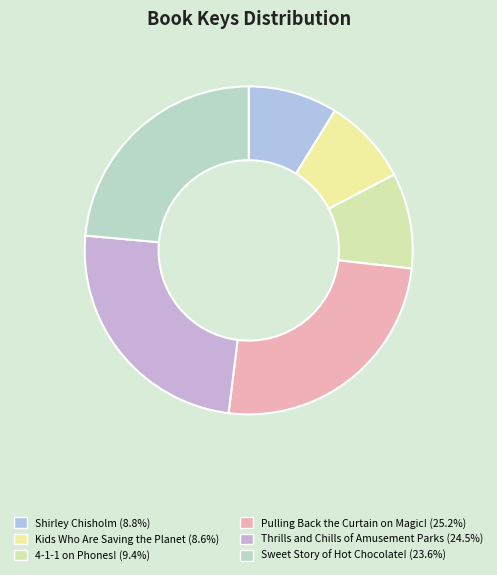

To the nearest percent, what portion does Pulling Back the Curtain on Magic! represent?

25%